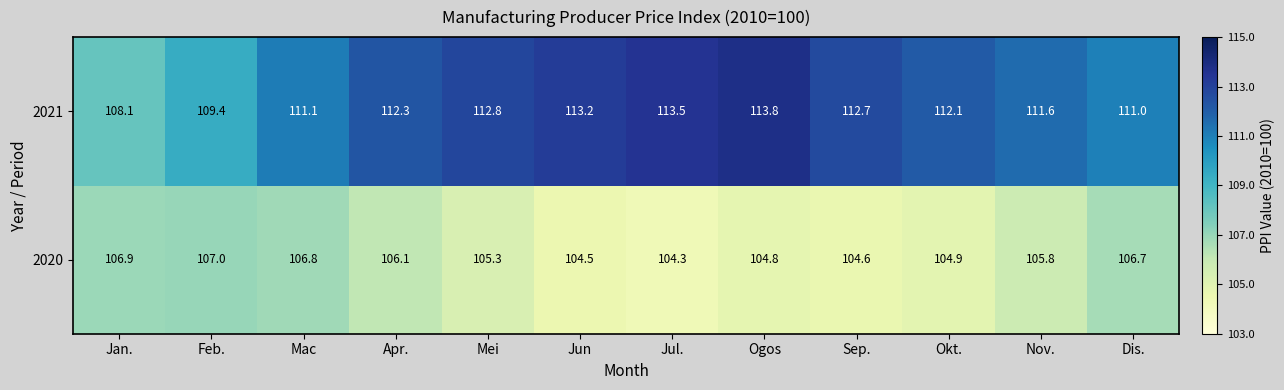

What is the sum of all 2021 values?

1341.6